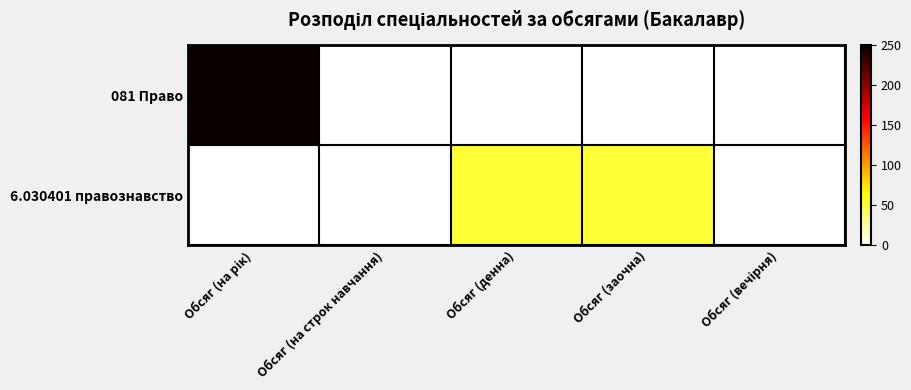

Which category has the lowest value across all series?

Обсяг (на строк навчання)